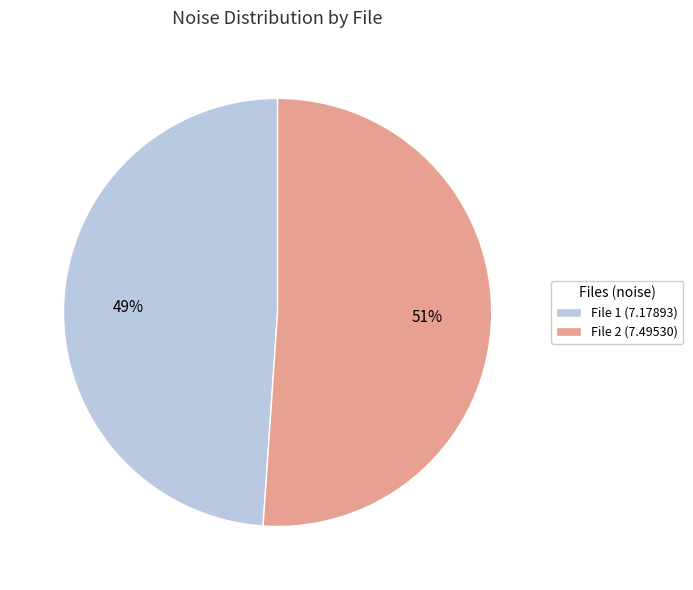

Between File 1 (7.17893) and File 2 (7.49530), which is larger?

File 2 (7.49530)